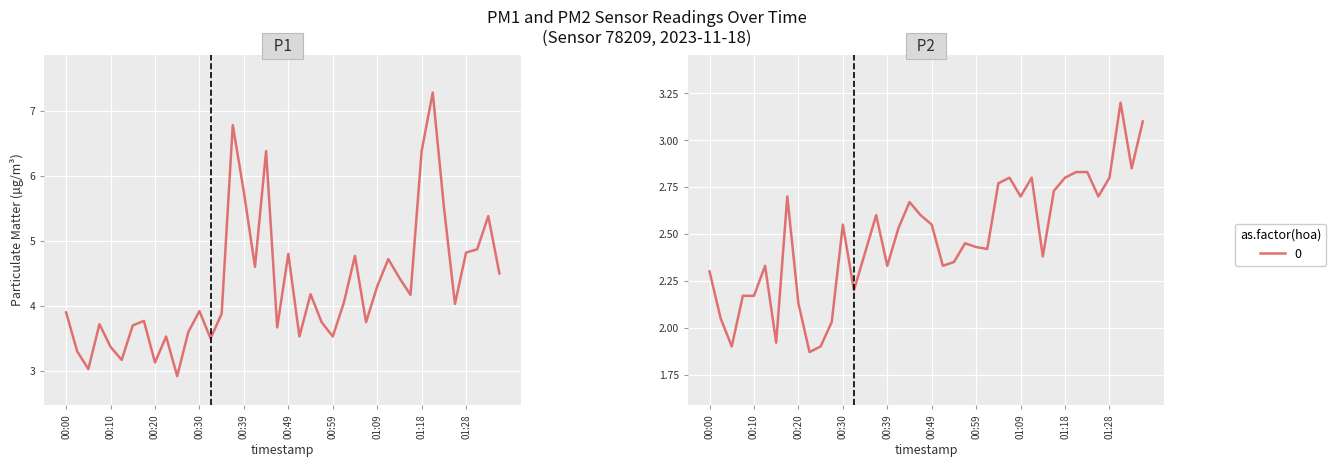

True or false: P1 has more than 1 points higher than both neighbors.

True